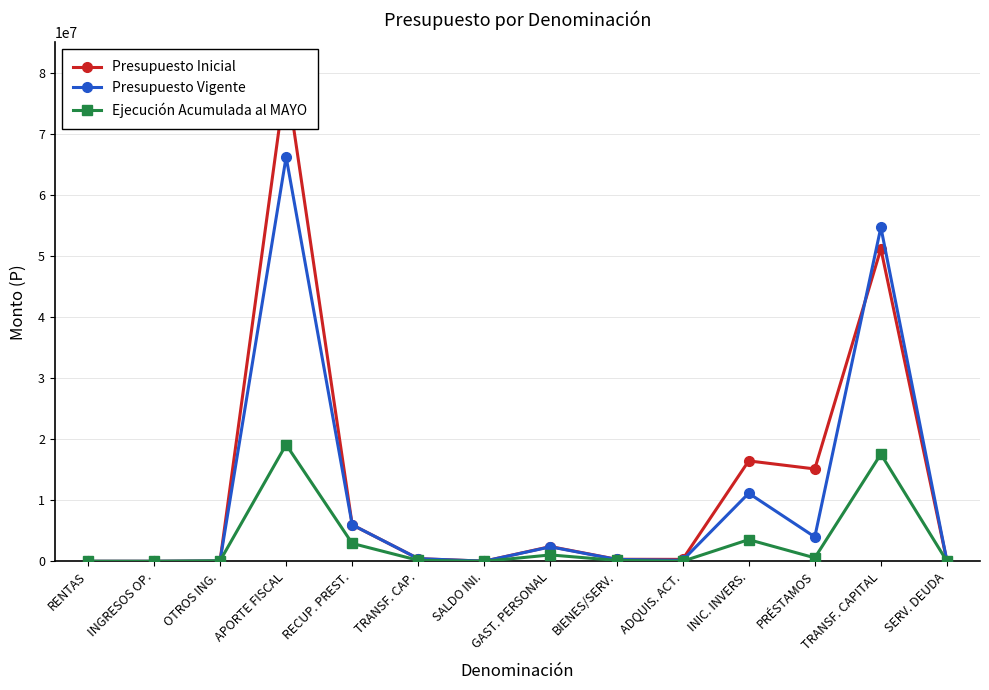

Rank the series by their maximum value, from highest to lowest.

Presupuesto Inicial, Presupuesto Vigente, Ejecución Acumulada al MAYO